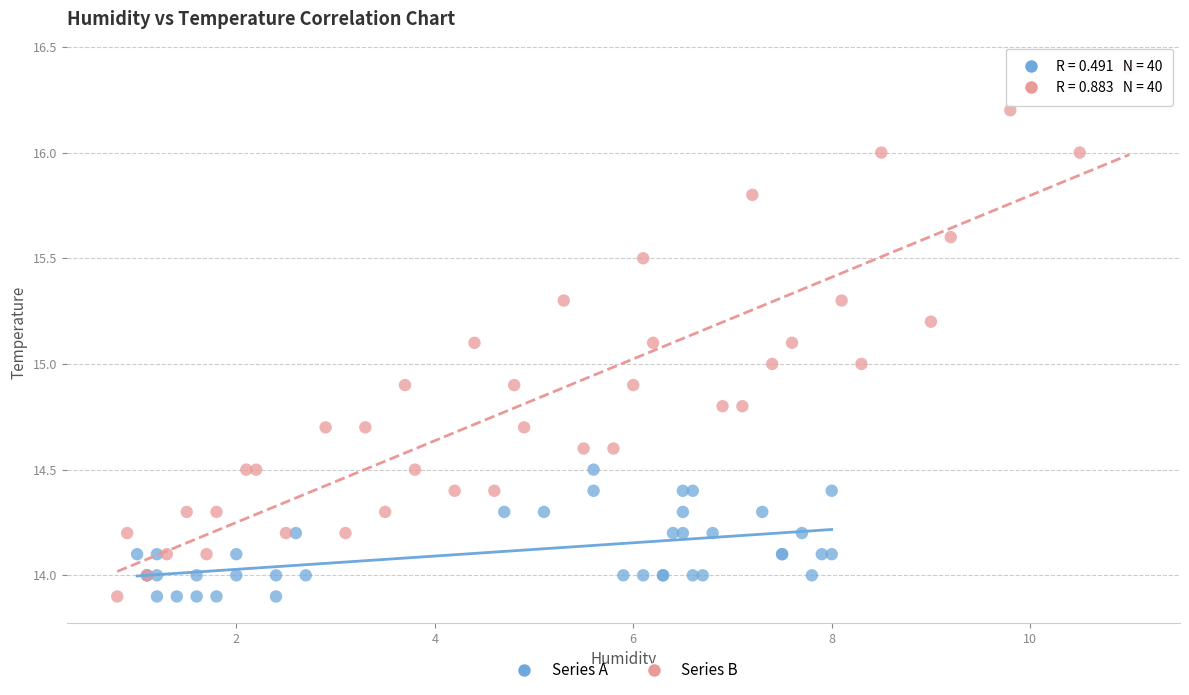

Which series contains the highest Y value?

Series B